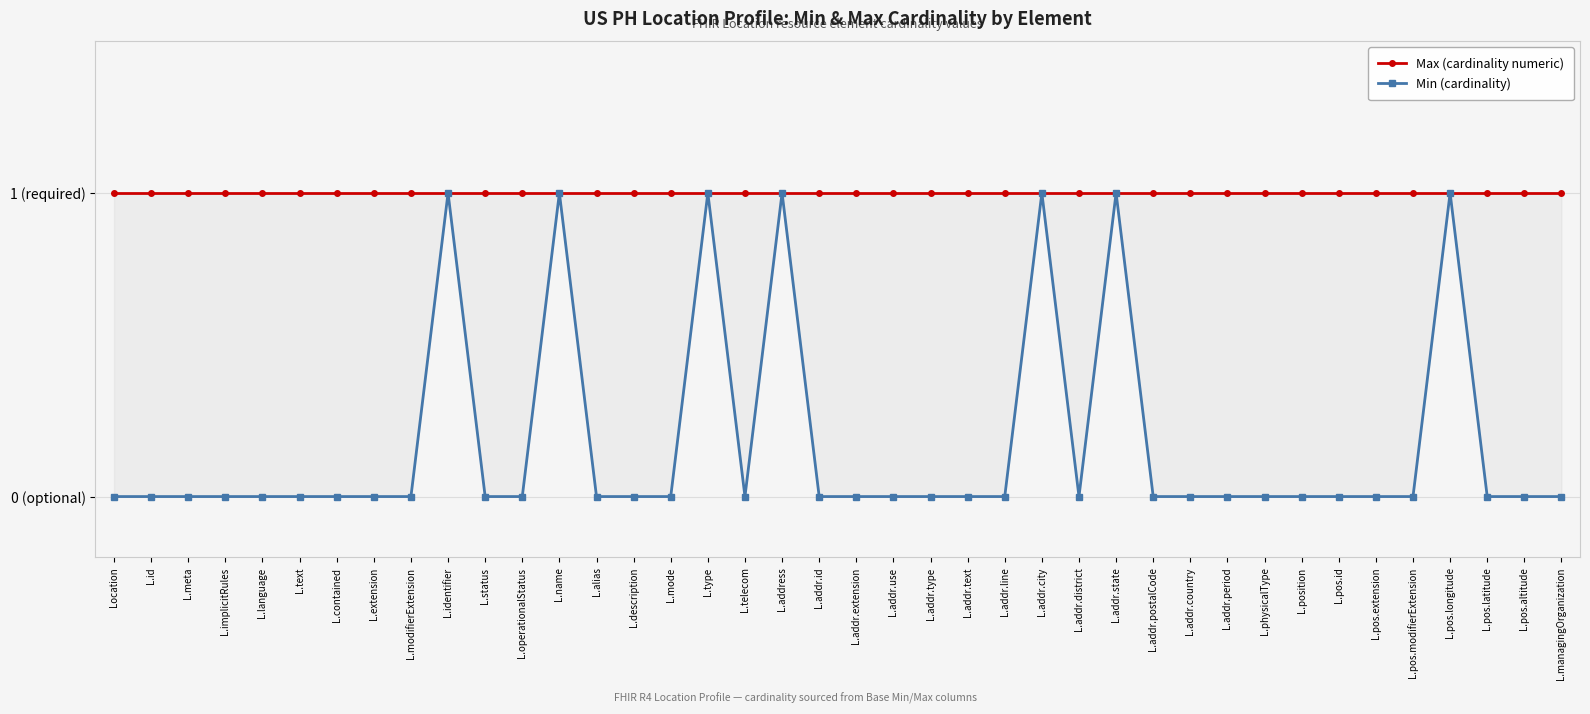

Is it true that Max (cardinality numeric) equals 1 at L.pos.latitude?

False